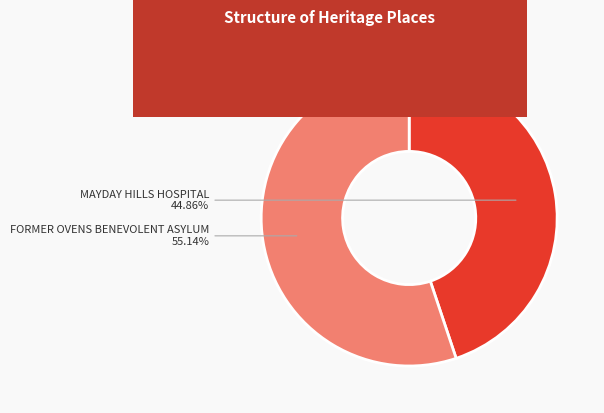

Which category has the biggest portion of the pie?

FORMER OVENS BENEVOLENT ASYLUM